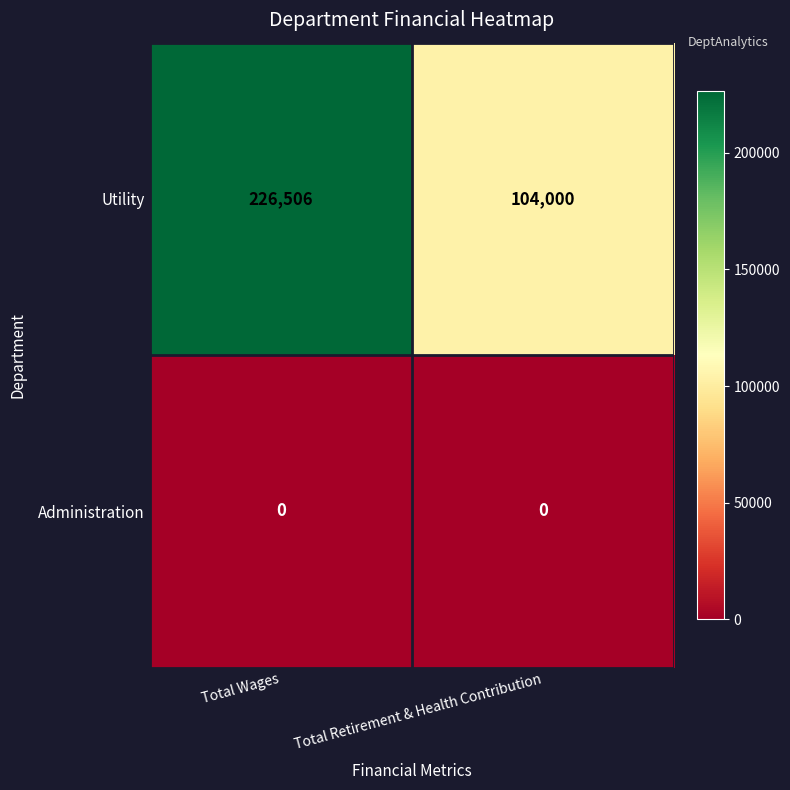

Which series has the widest spread of values?

Utility